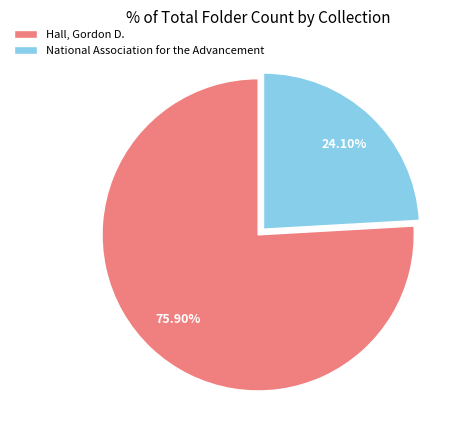

How many slices are in this pie chart?

2